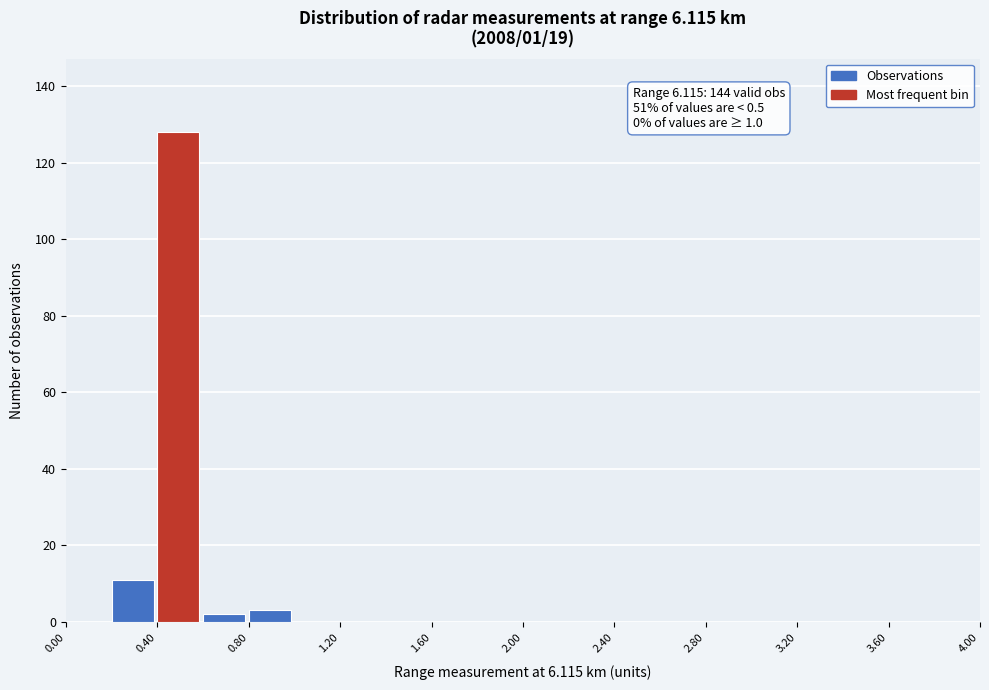

Which range on the x-axis has the tallest bar?

0.4 to 0.6